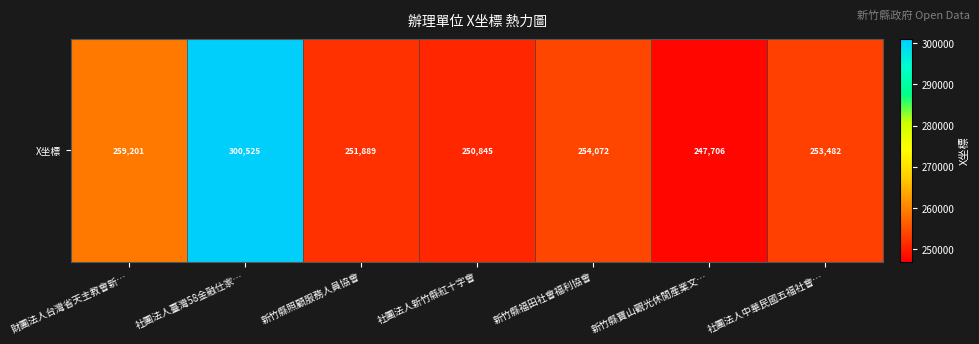

What is the ratio of the value at 財團法人台灣省天主教會新… to the value at 新竹縣照顧服務人員協會?

1.0